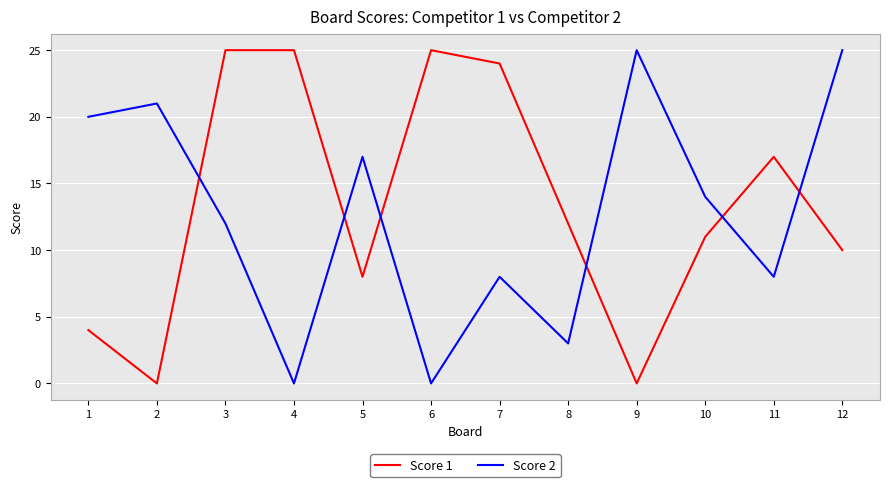

Which series changed the most between 4 and 12?

Score 2